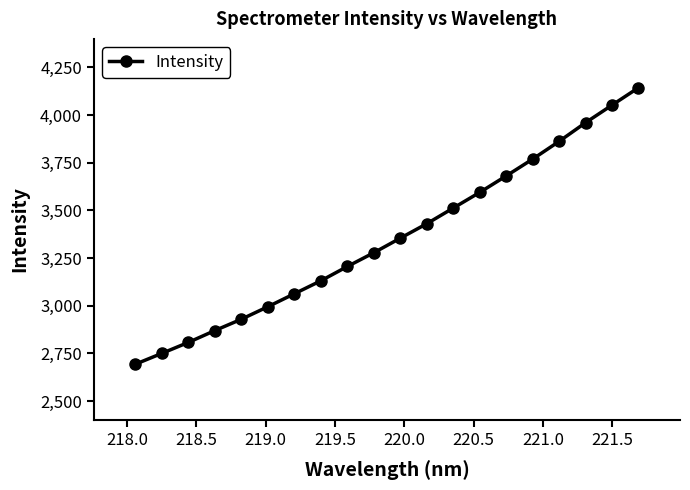

Reading left to right, list all the values displayed in this chart.

2693.6	2750.4	2807.9	2870.0	2929.5	2995.0	3062.9	3131.0	3205.9	3278.1	3354.5	3430.4	3512.4	3594.7	3680.9	3769.3	3862.2	3960.4	4052.4	4143.8